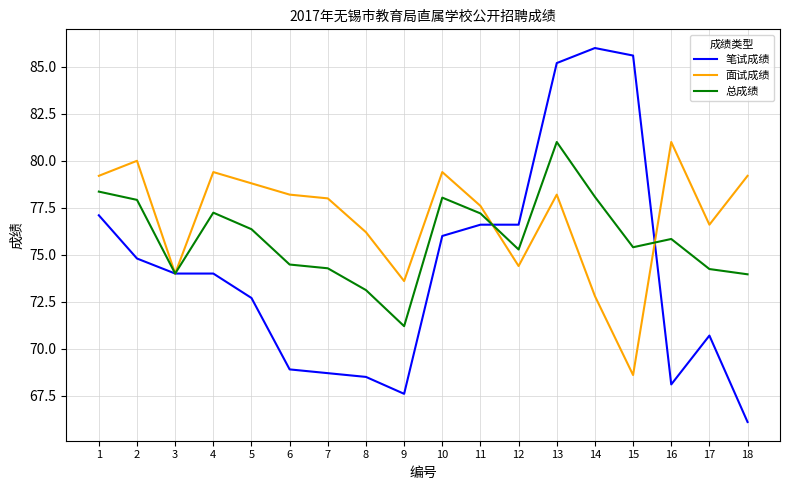

Is it true that 总成绩 equals 74.2 at 17?

True